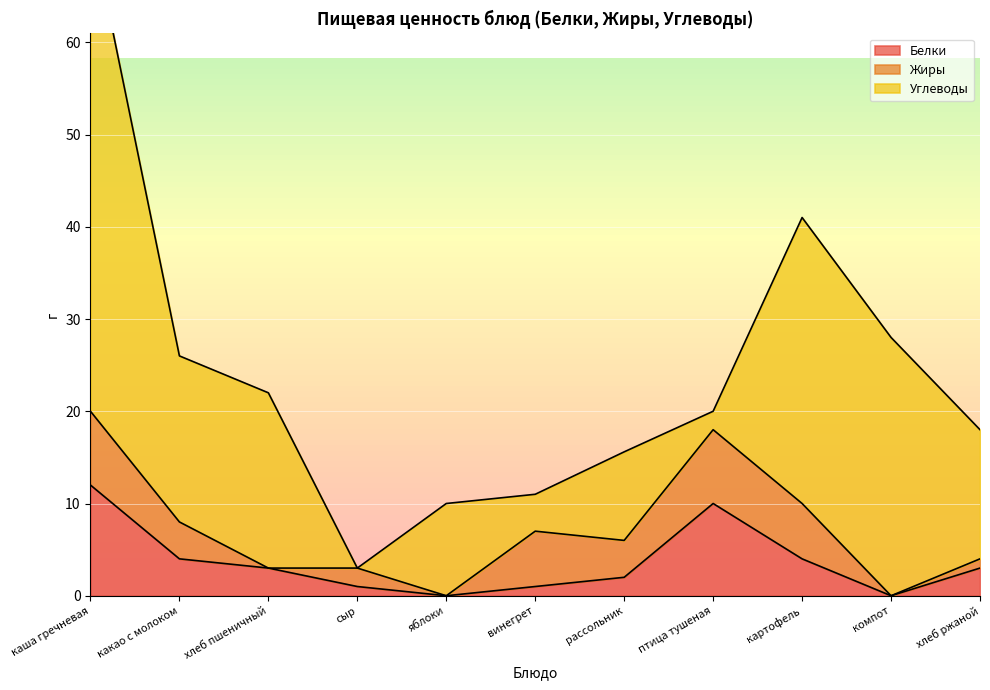

Between хлеб пшеничный and картофель, which series saw the biggest shift?

Углеводы